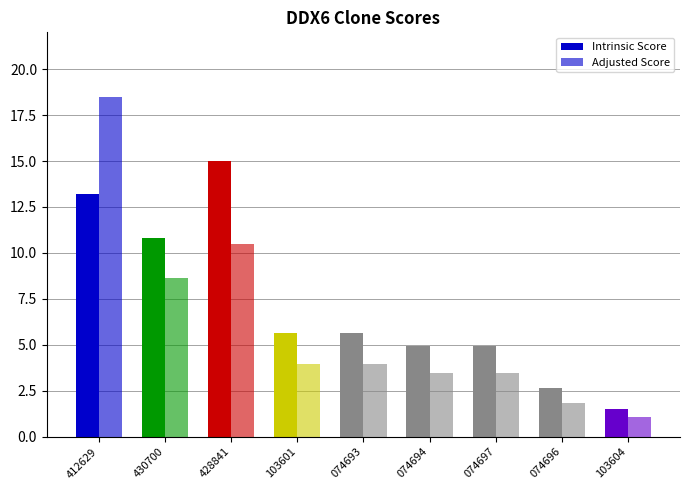

What is the label of the 3rd bar from the right?

074697